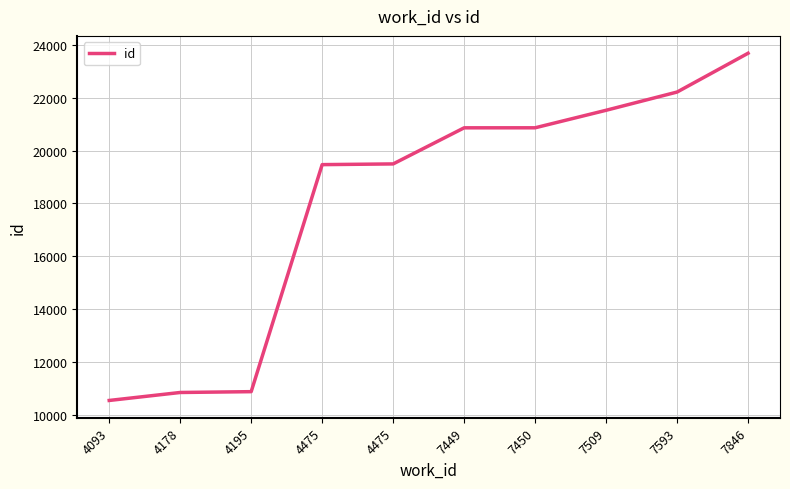

Does the chart have visible grid lines?

Yes